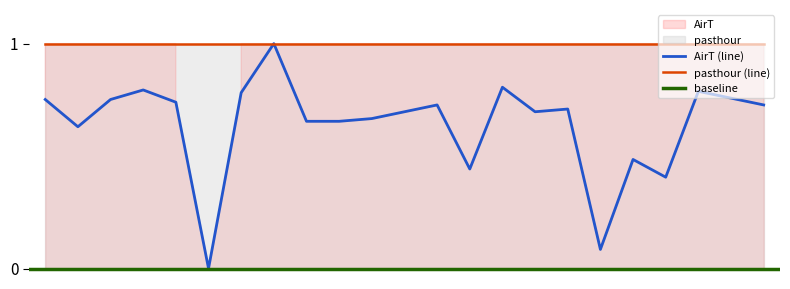

What is the average value?

0.6